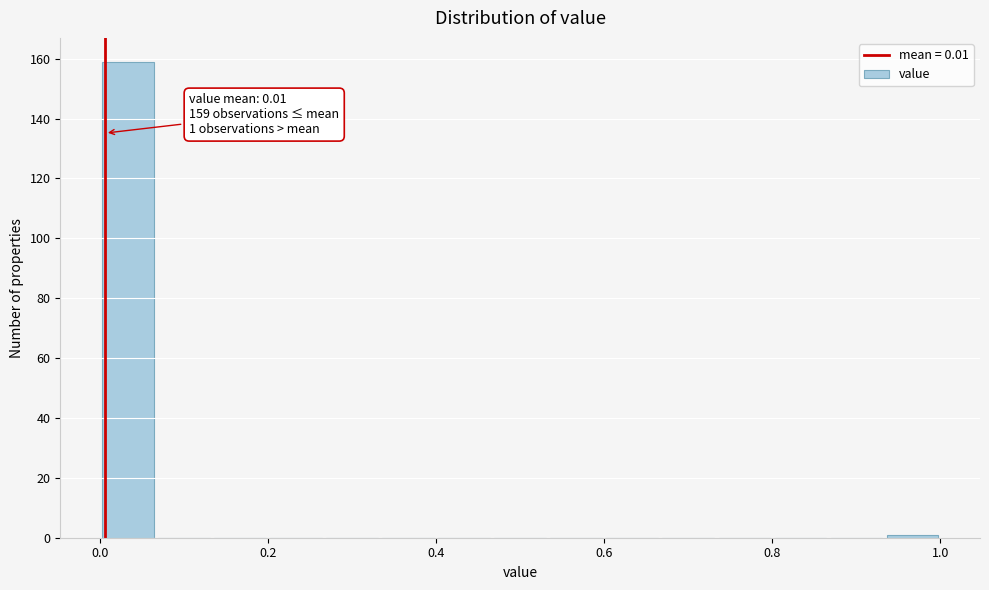

Read against the x-axis, roughly where is the centre of the tallest bar?

0.04